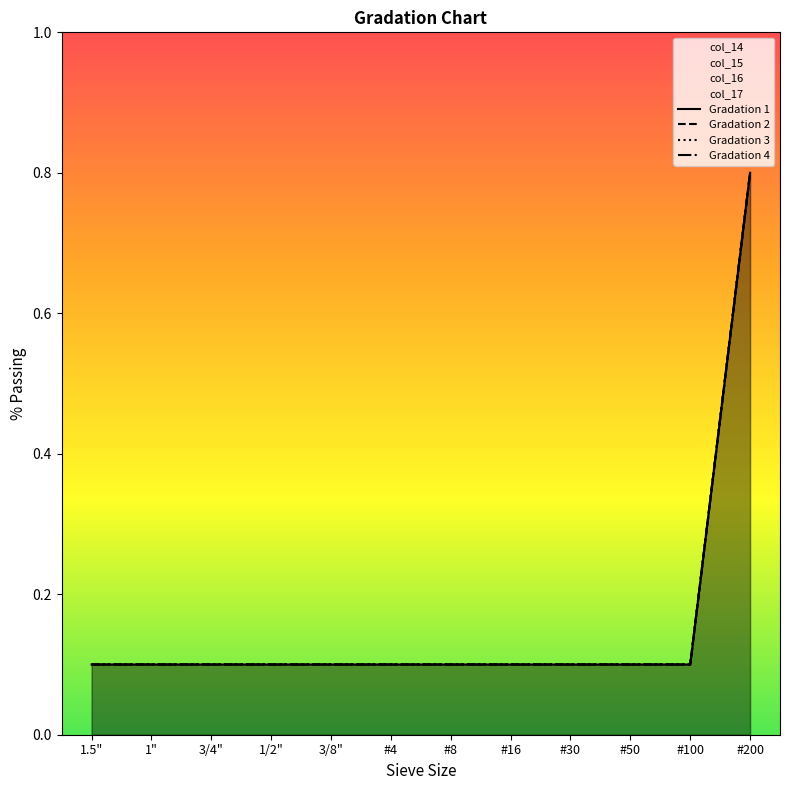

At which category is the sum across all series the highest?

#200